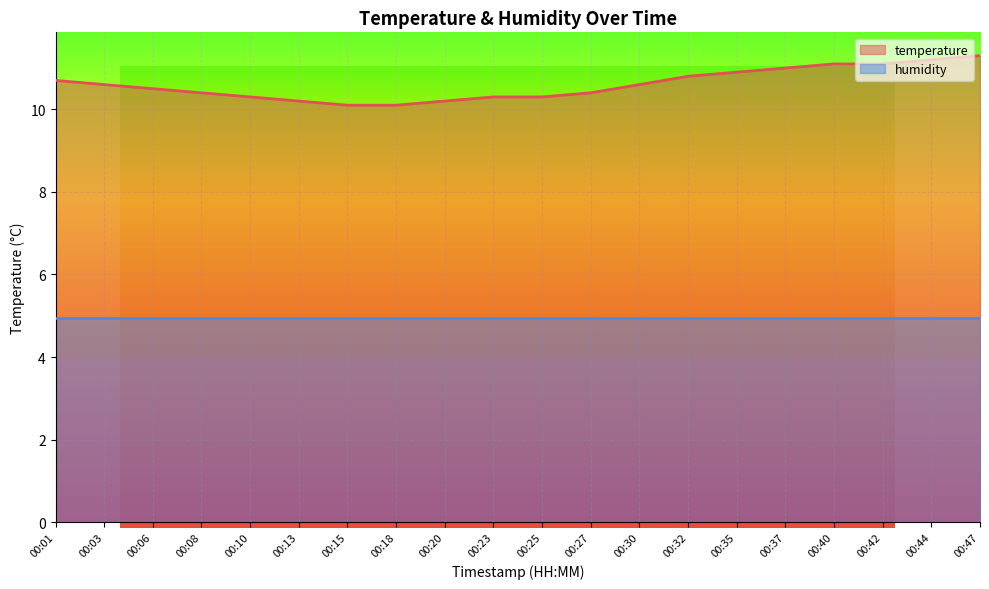

Reading right to left, transcribe all the data shown in this chart.

11.3	11.2	11.1	11.1	11.0	10.9	10.8	10.6	10.4	10.3	10.3	10.2	10.1	10.1	10.2	10.3	10.4	10.5	10.6	10.7